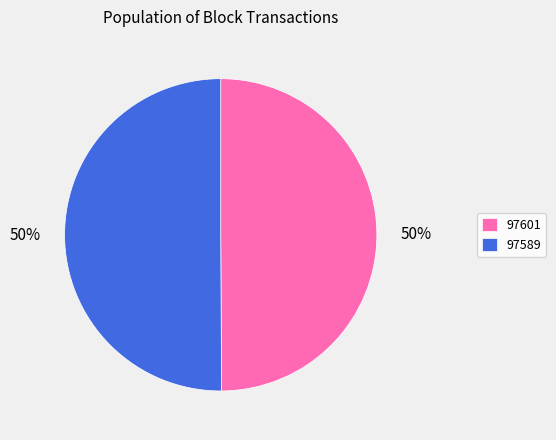

To the nearest percent, what is the average slice percentage?

50%